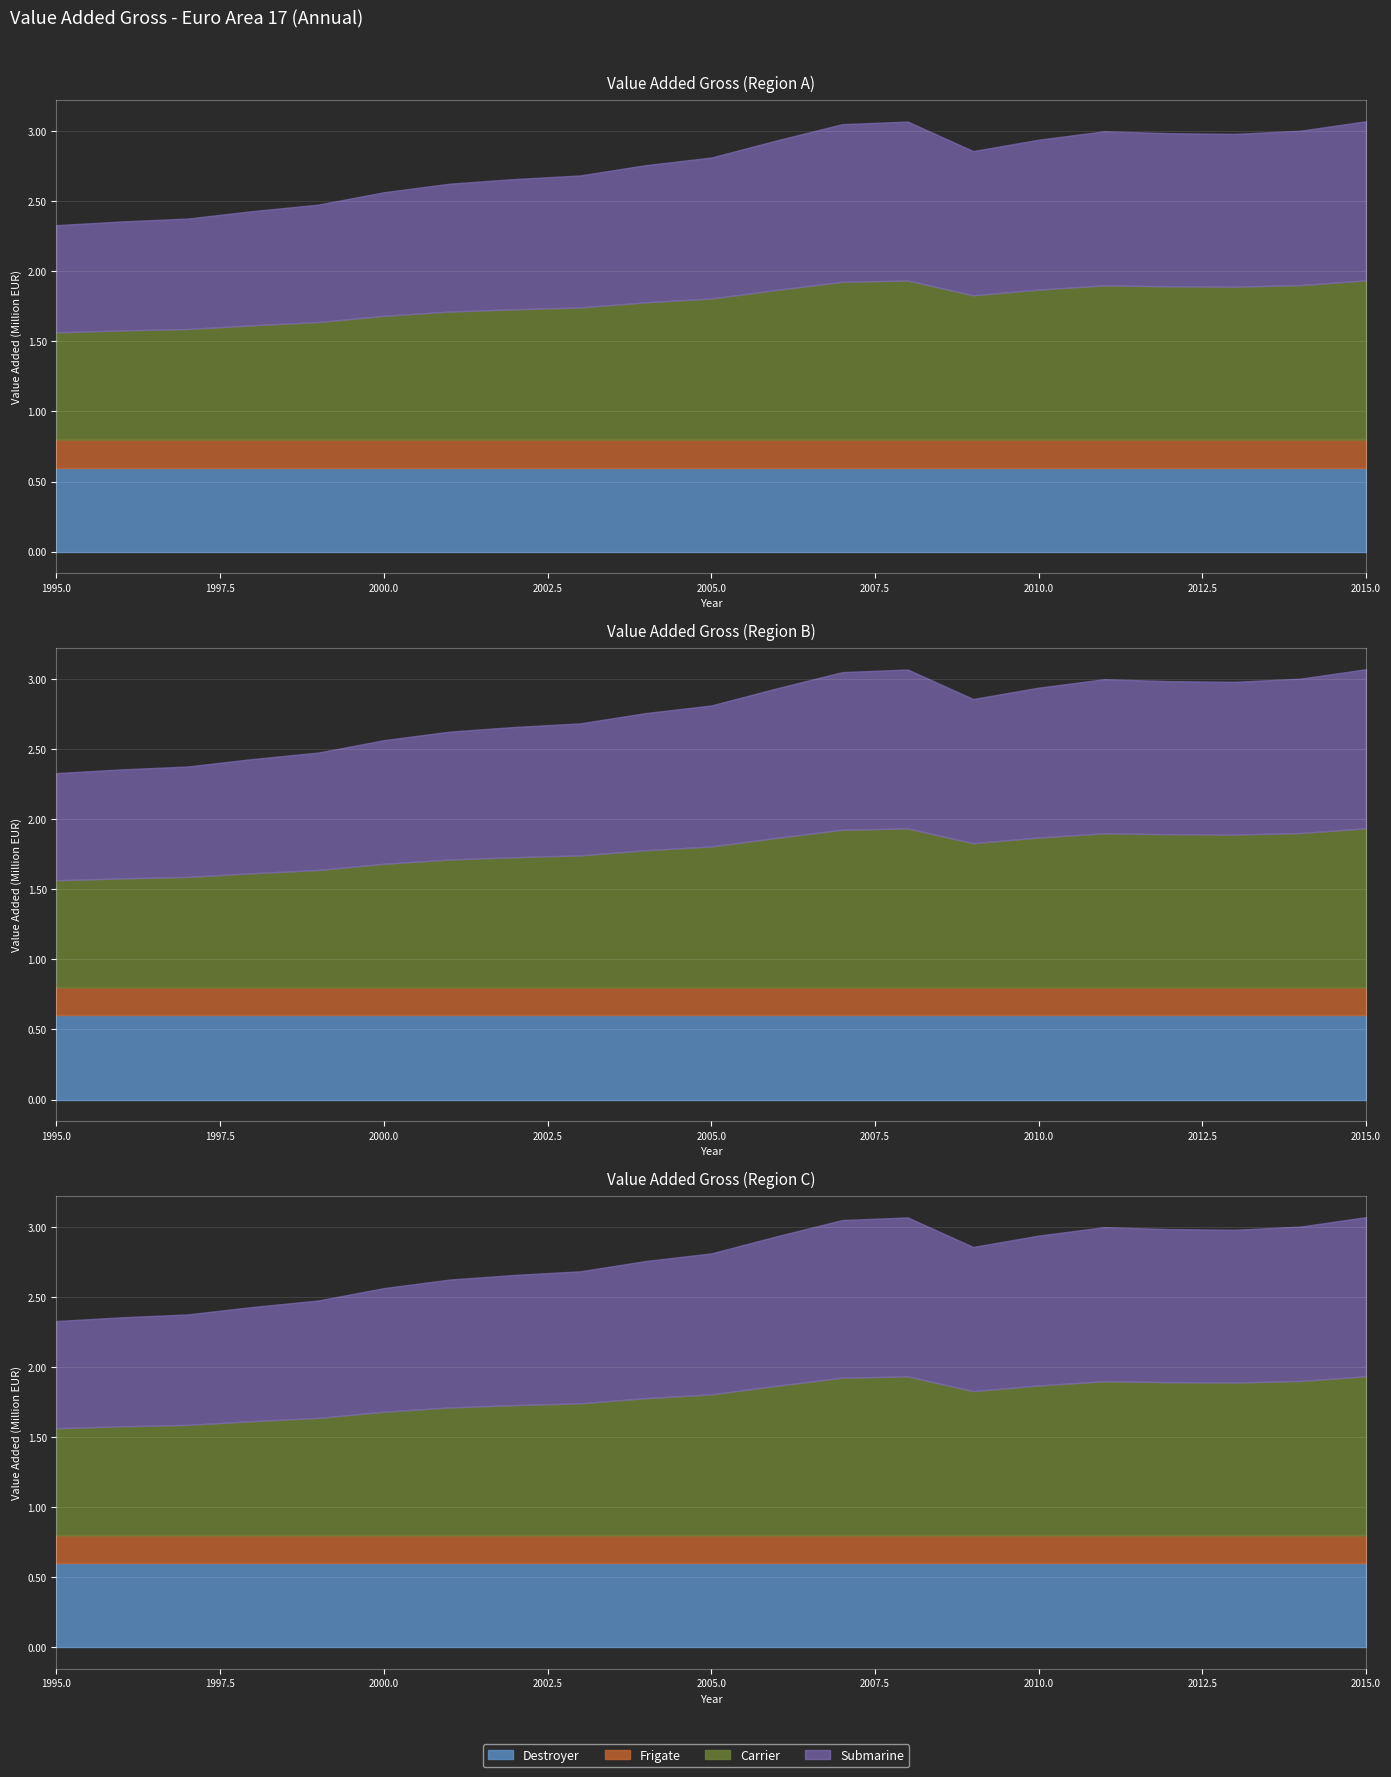

True or false: UNIT_MULT and DECIMALS intersect in this chart.

False